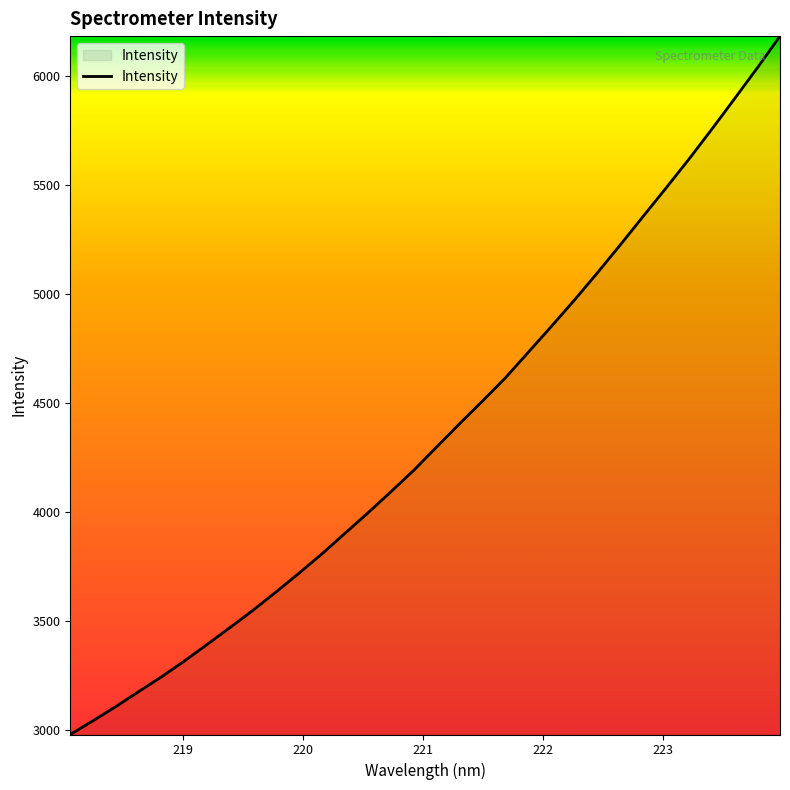

What is the difference between the maximum and minimum values?

3205.3